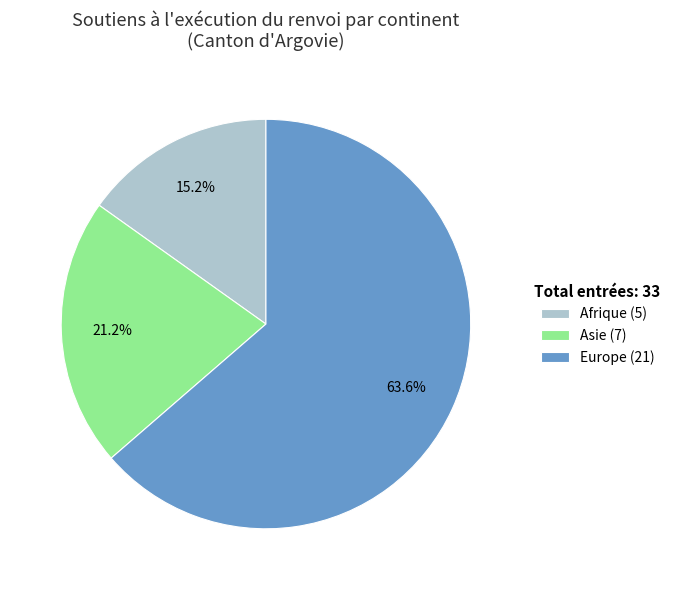

How many slices are in this pie chart?

3